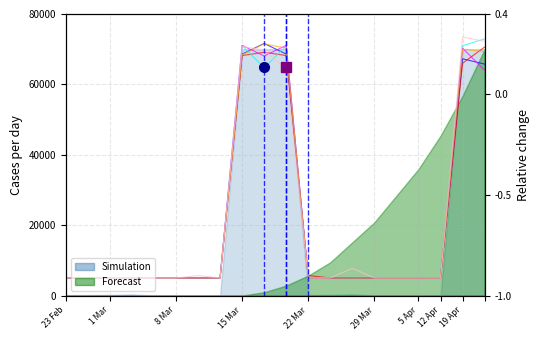

Is it true that Simulation equals 3026.7 at 5?

False